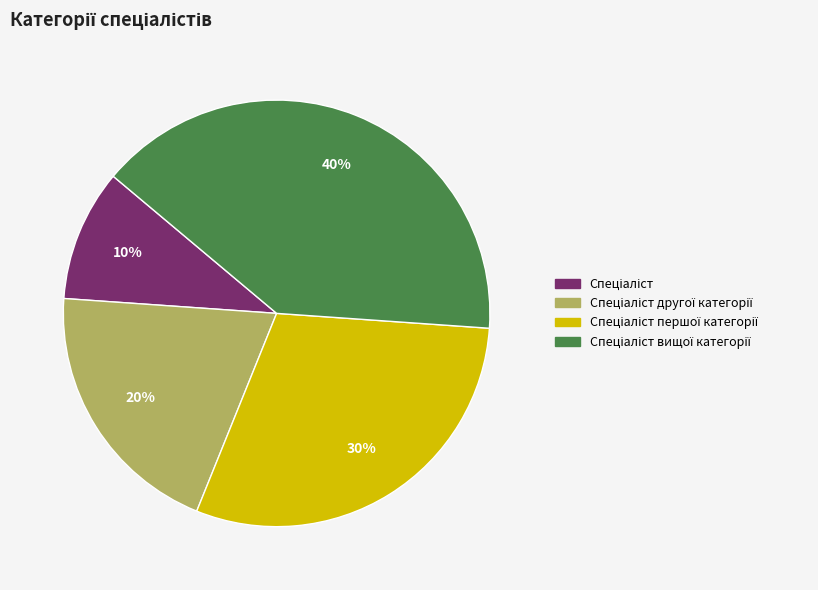

To the nearest percent, what is the difference between the largest and smallest slice percentages?

30%